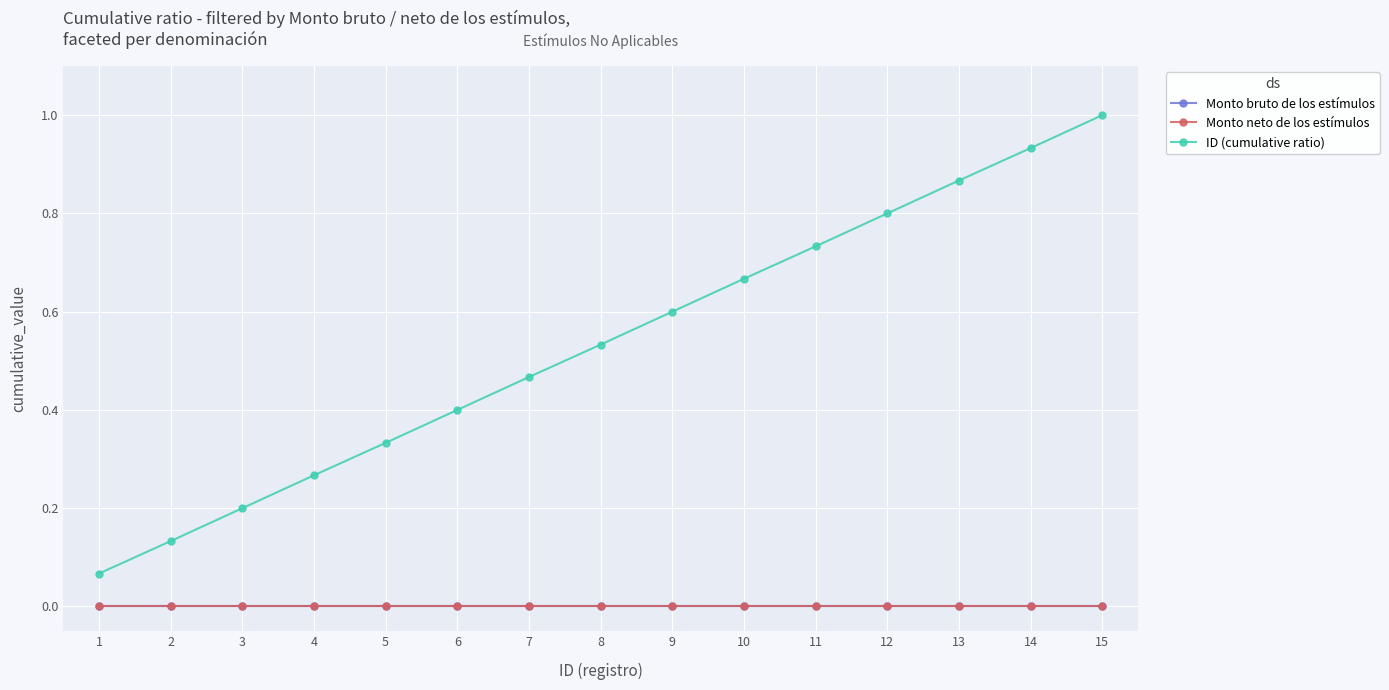

Is this an area chart (filled region under the line)?

No